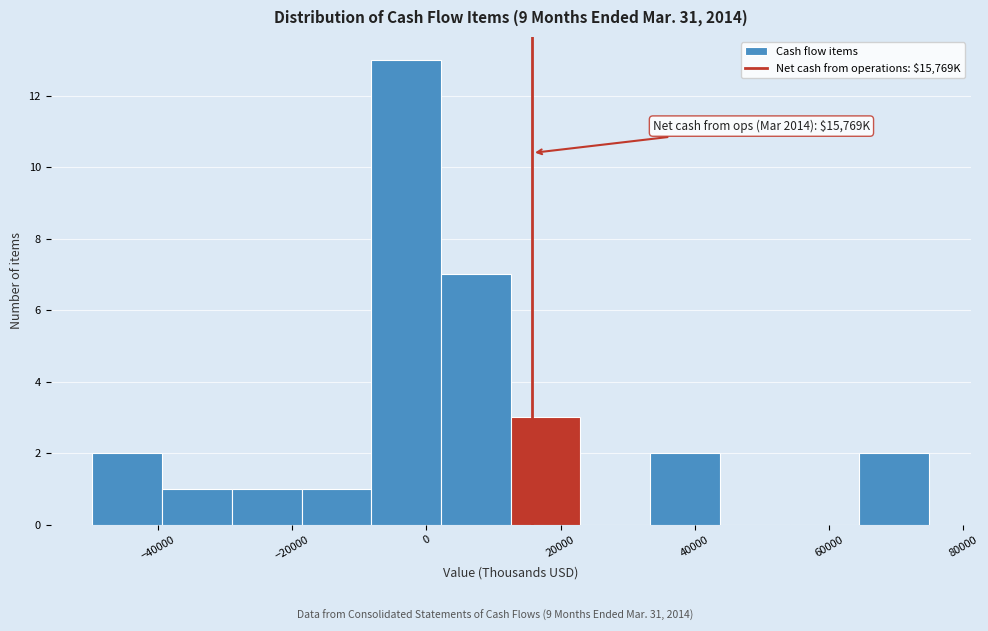

Which range on the x-axis has the tallest bar?

-8000 to 2000